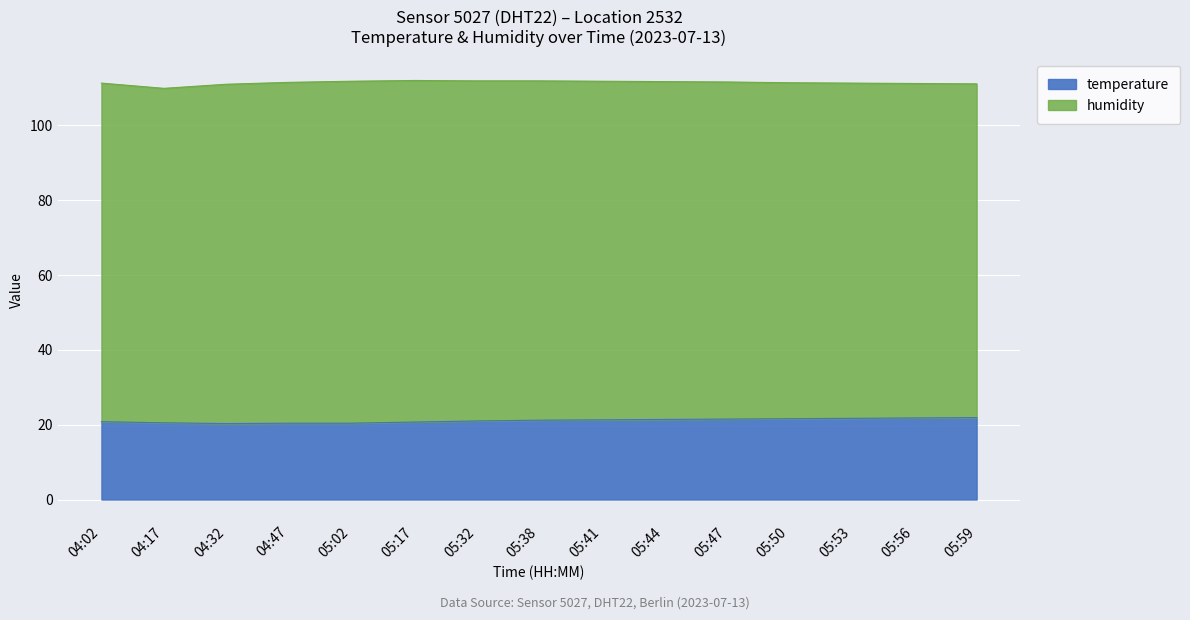

At which category does humidity reach its first local peak?

05:17